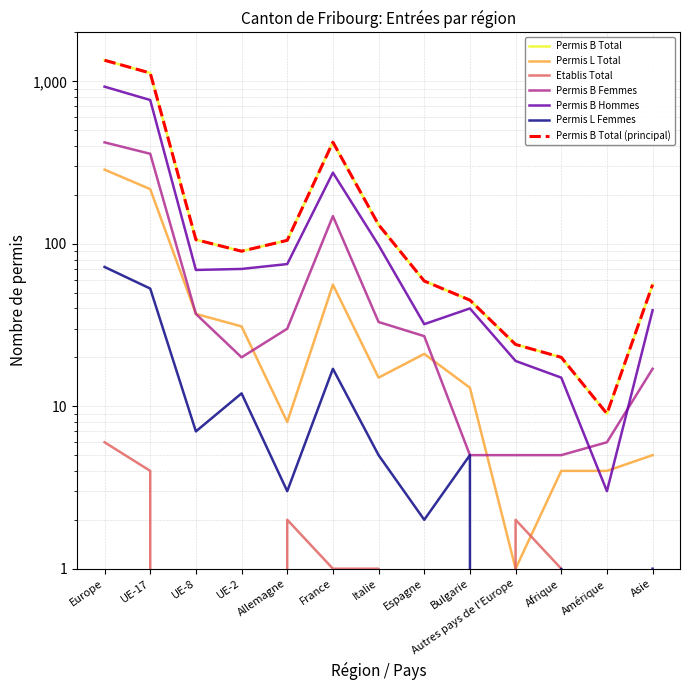

Where is Permis B Hommes nearest to the value 465?

France